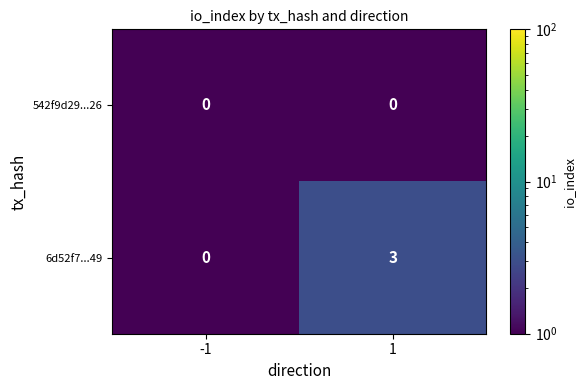

What is the difference between the maximum and minimum values in the 6d52f7...49 series?

3